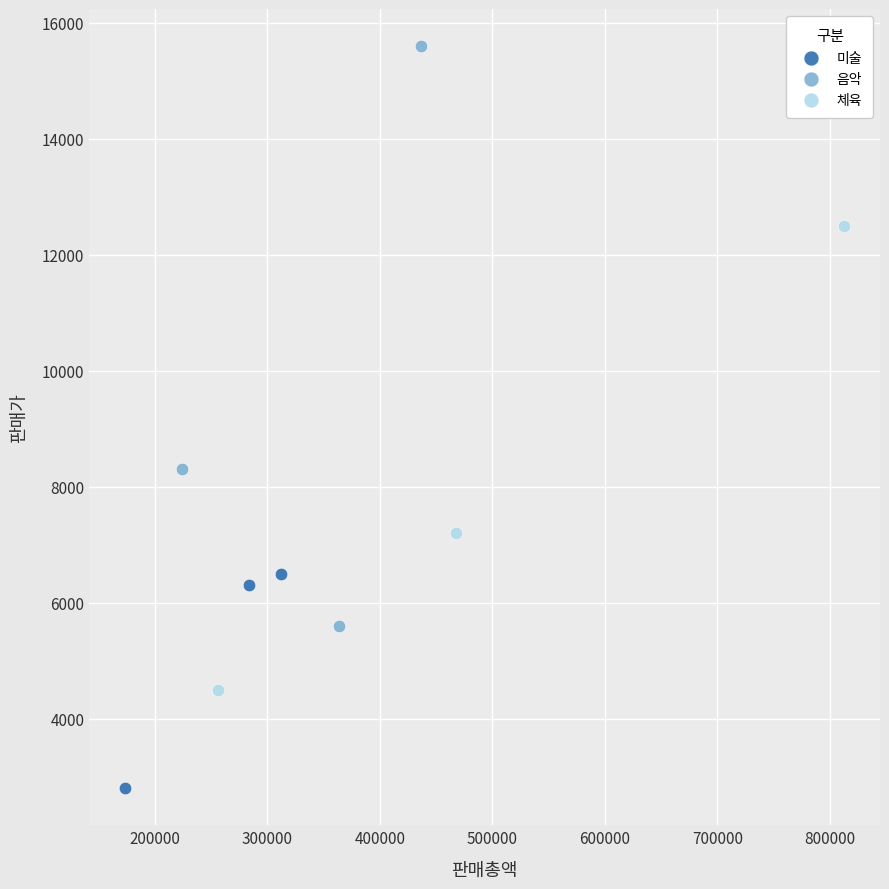

Which series reaches the maximum Y coordinate?

음악